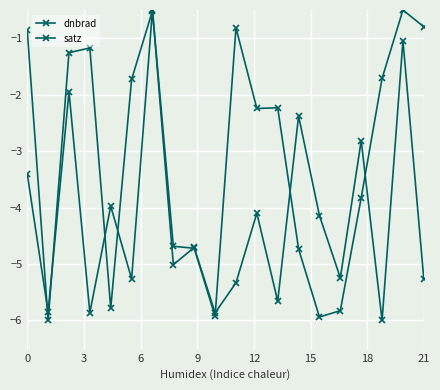

What is the lowest value of the satz series?

-6.0